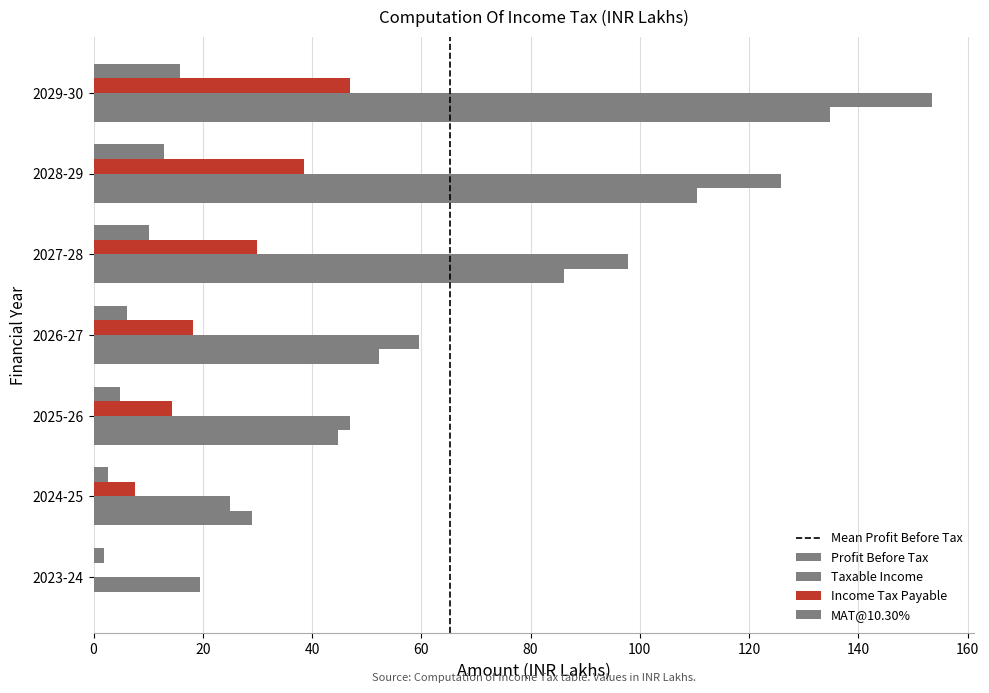

List the labels in order of Profit Before Tax value, largest first.

2029-30, 2028-29, 2027-28, 2026-27, 2025-26, 2024-25, 2023-24